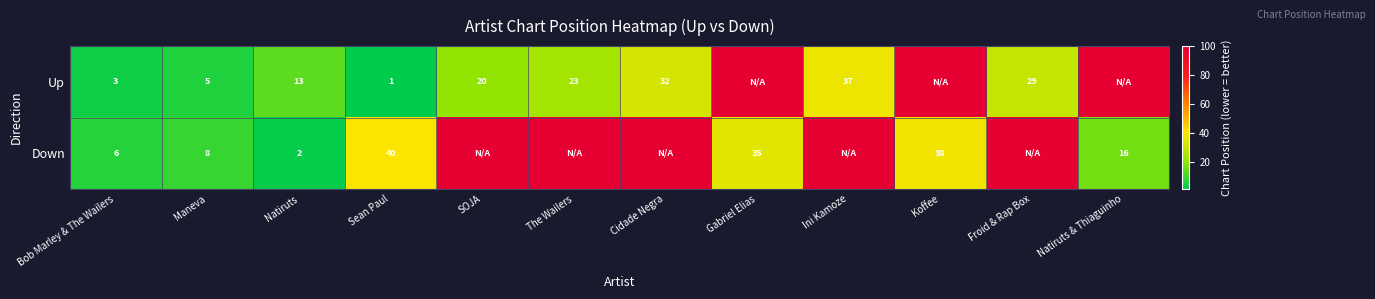

How many series are shown in this chart?

2